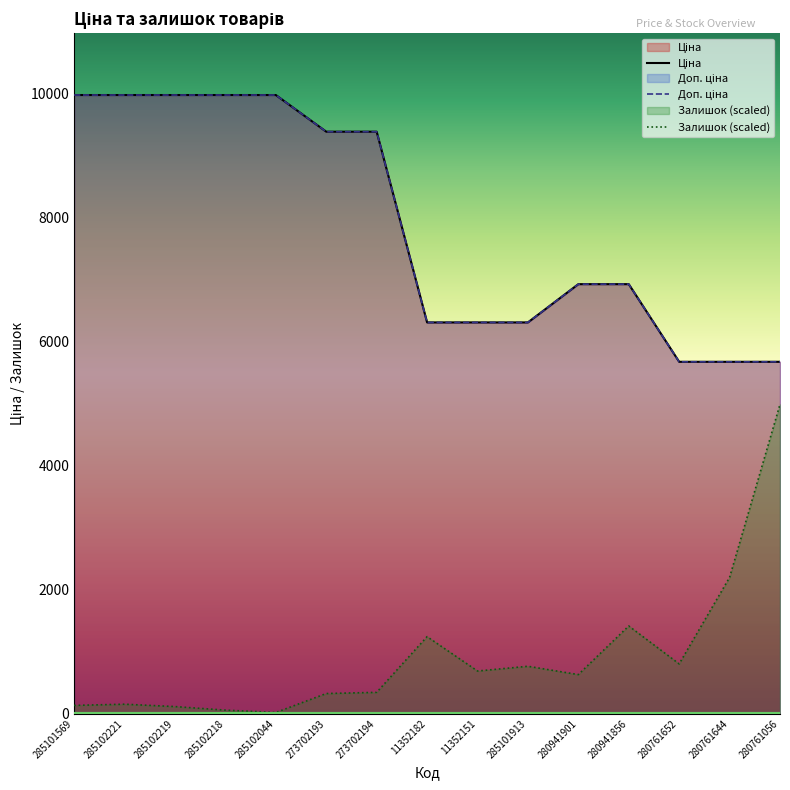

List the labels in order of Ціна value, smallest first.

280761652, 280761644, 280761056, 11352182, 11352151, 285101913, 280941901, 280941856, 273702193, 273702194, 285101569, 285102221, 285102219, 285102218, 285102044